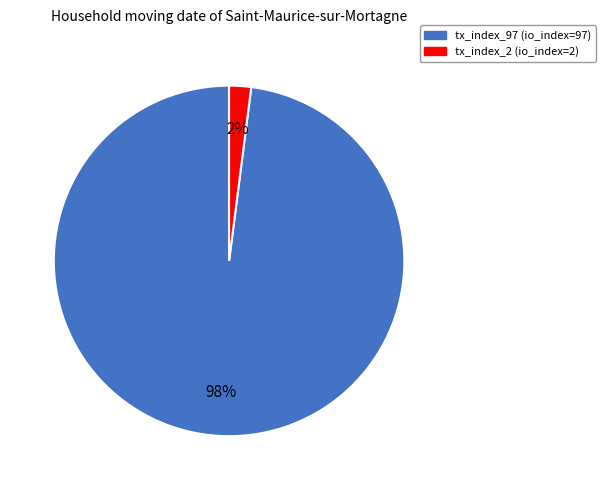

Rank the categories by value from lowest to highest.

tx_index_2, tx_index_97